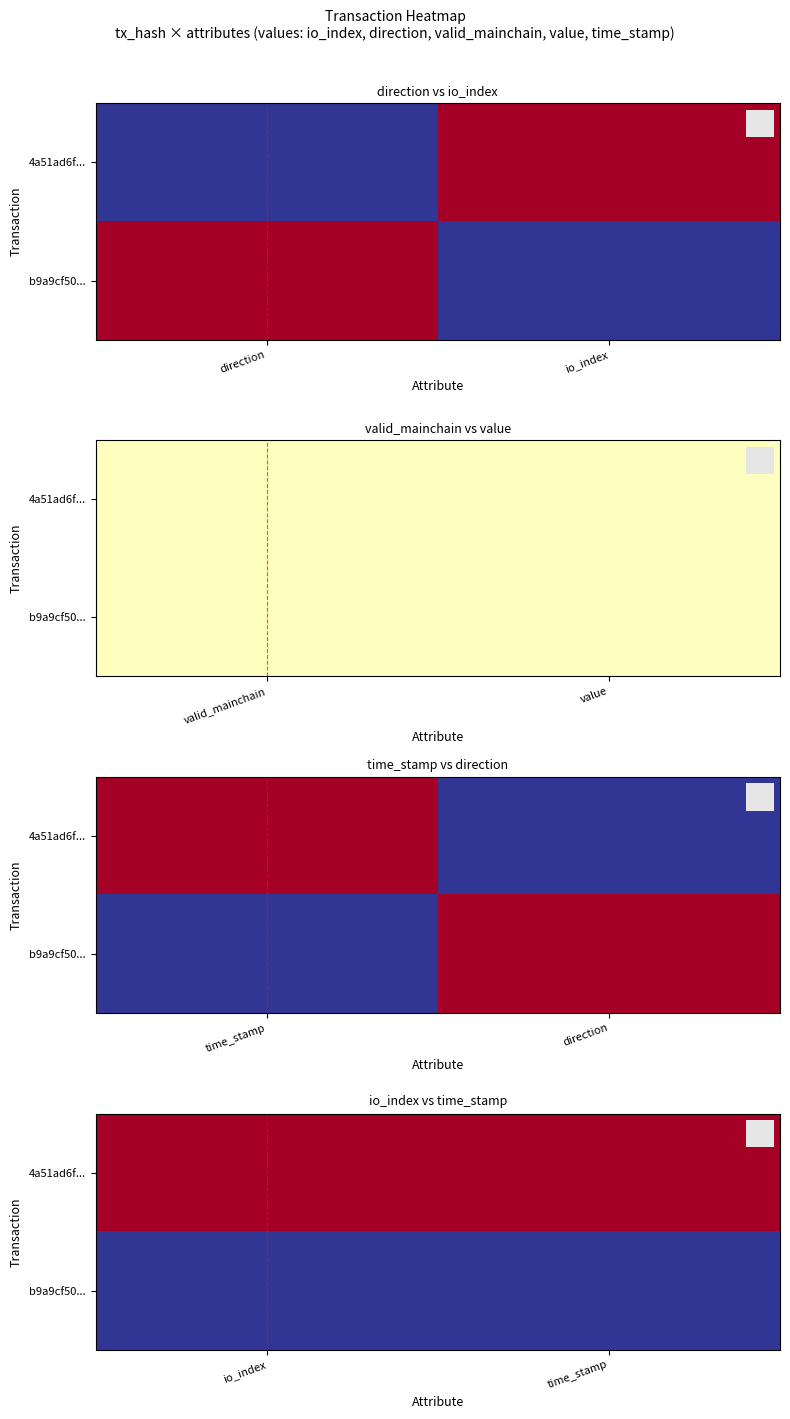

At which category does the chart reach its peak across all series?

io_index